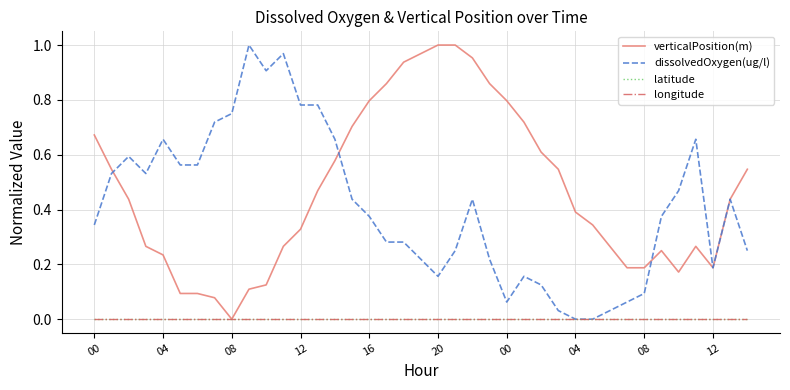

List the series in order of their peak value, highest first.

verticalPosition(m), dissolvedOxygen(ug/l), latitude, longitude